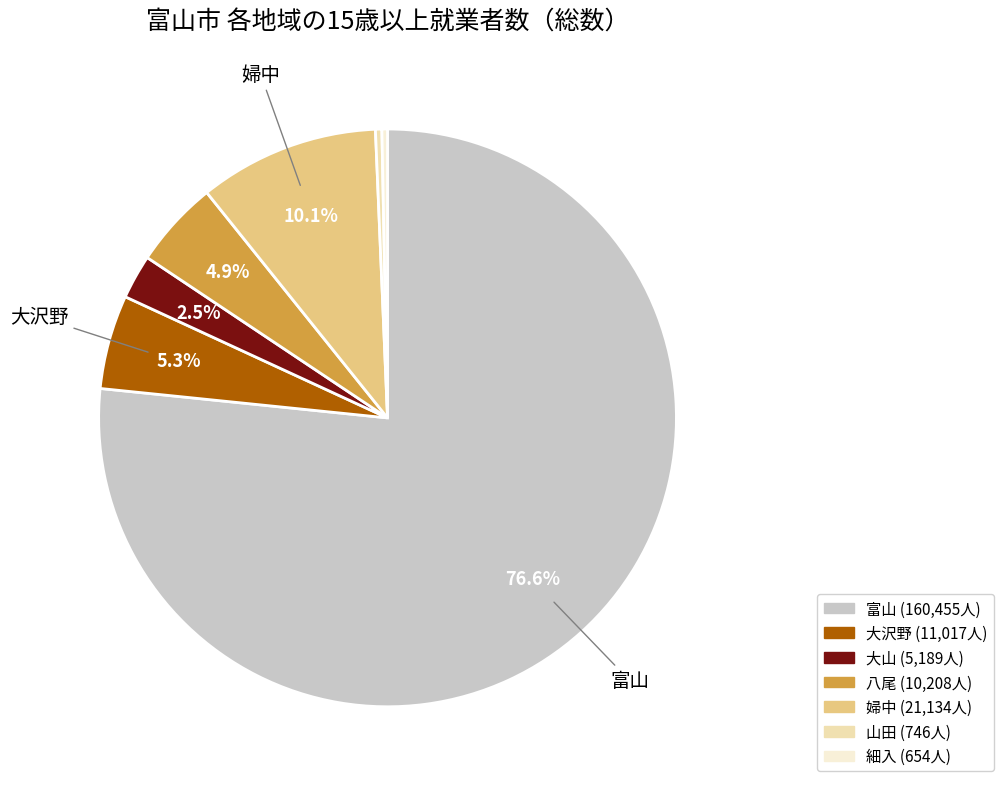

Which slice is the largest?

富山